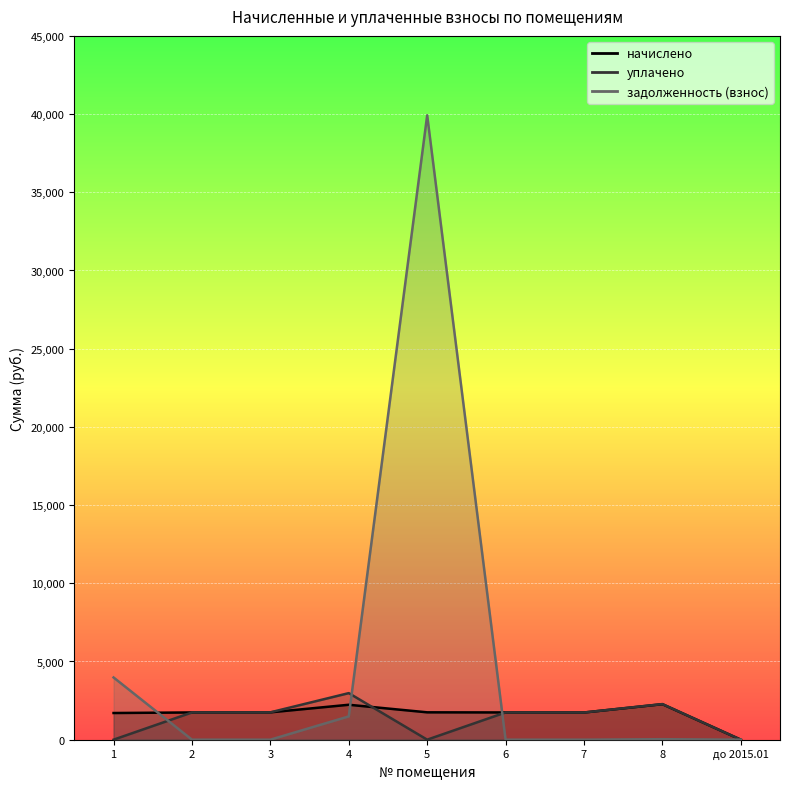

At which label is уплачено closest to 1488?

7